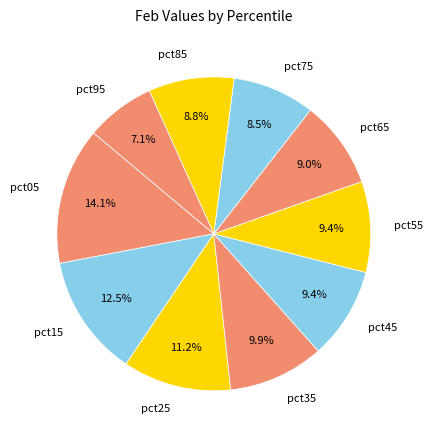

Count the number of slices in the pie.

10